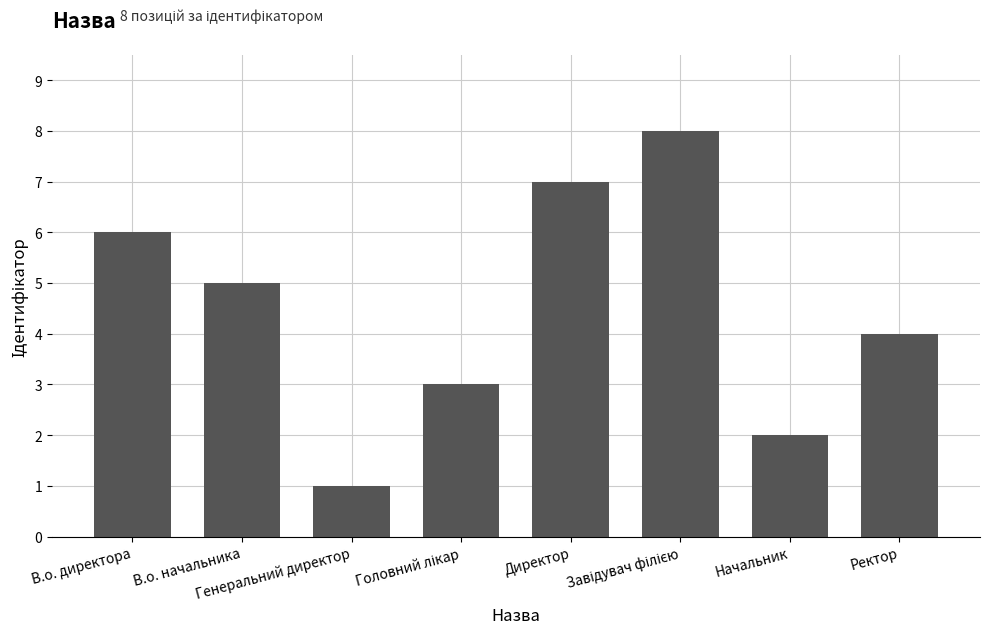

What is the maximum value shown in the chart?

8